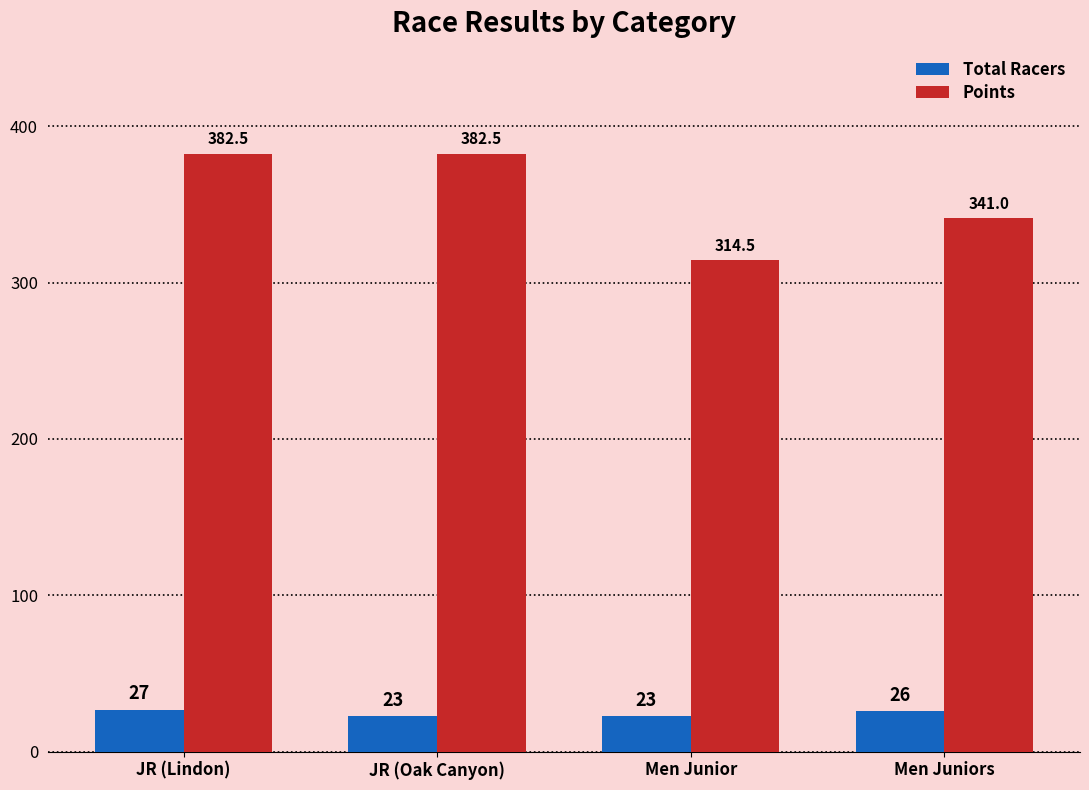

At which label is Total Racers closest to 25?

Men Juniors